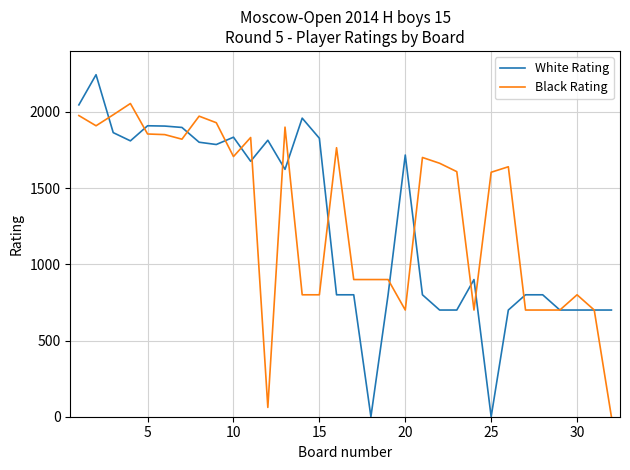

What is the maximum value for White Rating?

2244